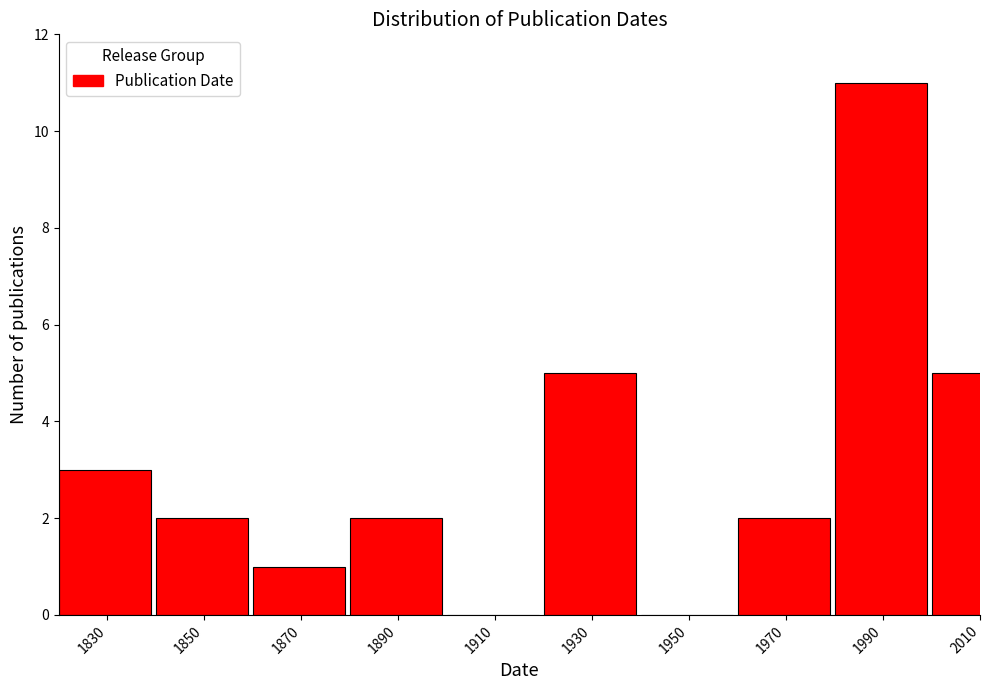

Reading left to right, transcribe all the data shown in this chart.

1830=3	1850=2	1870=1	1890=2	1910=0	1930=5	1950=0	1970=2	1990=11	2010=5